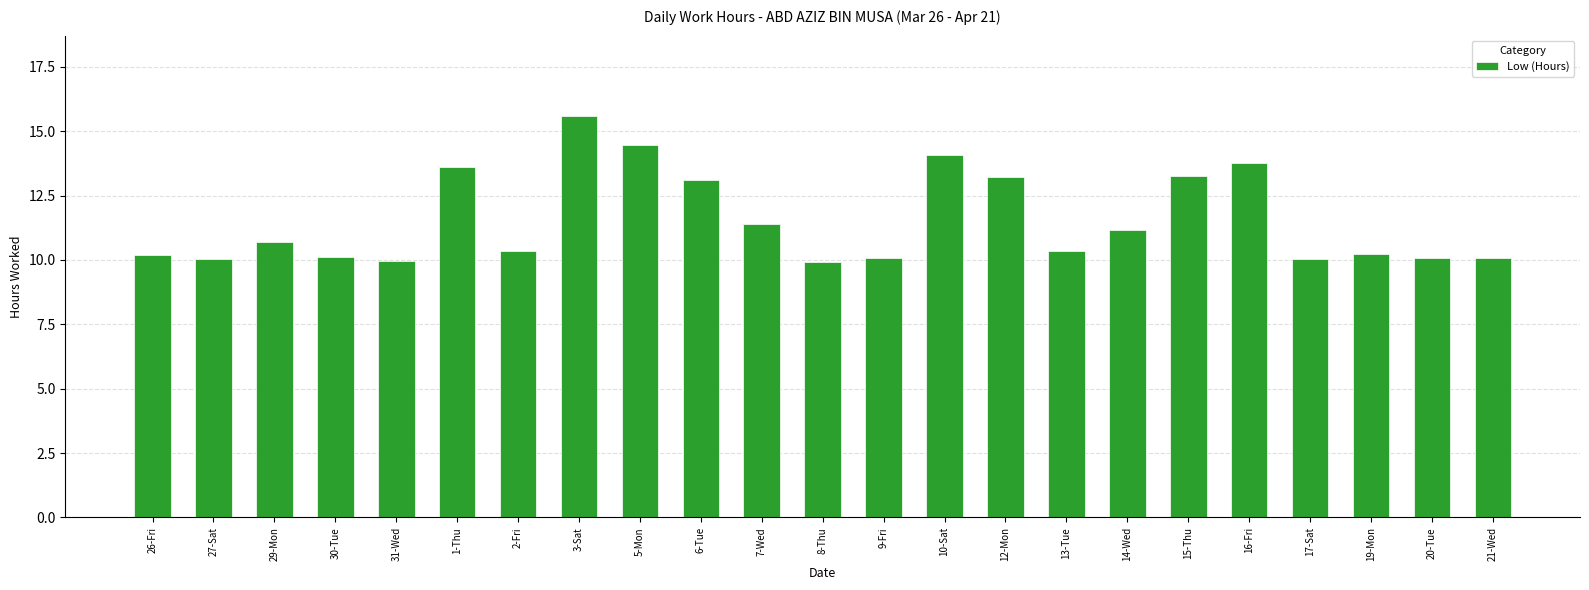

What is the label of the 19th bar from the left?

16-Fri